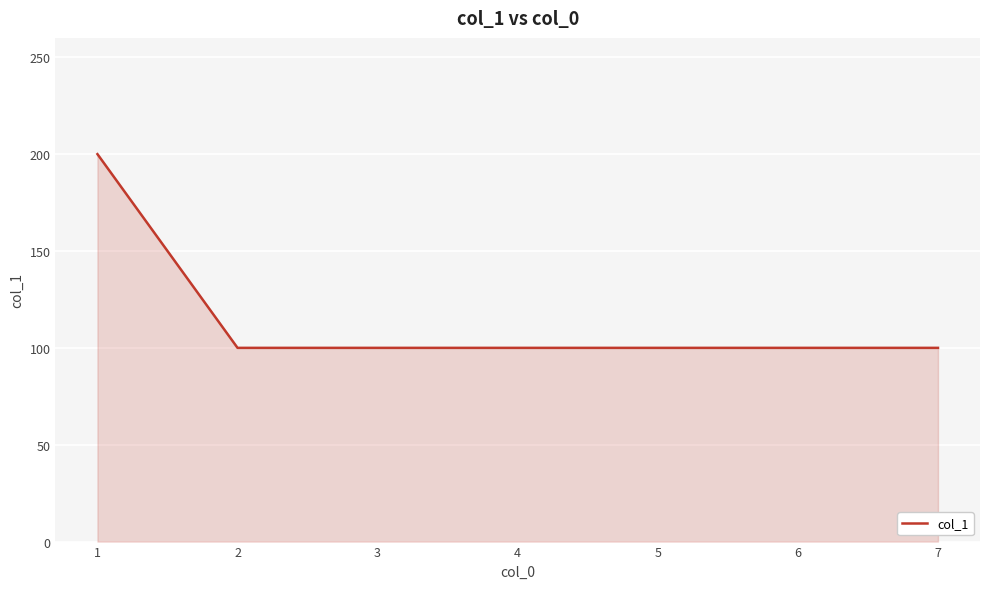

What is the smallest value displayed?

100